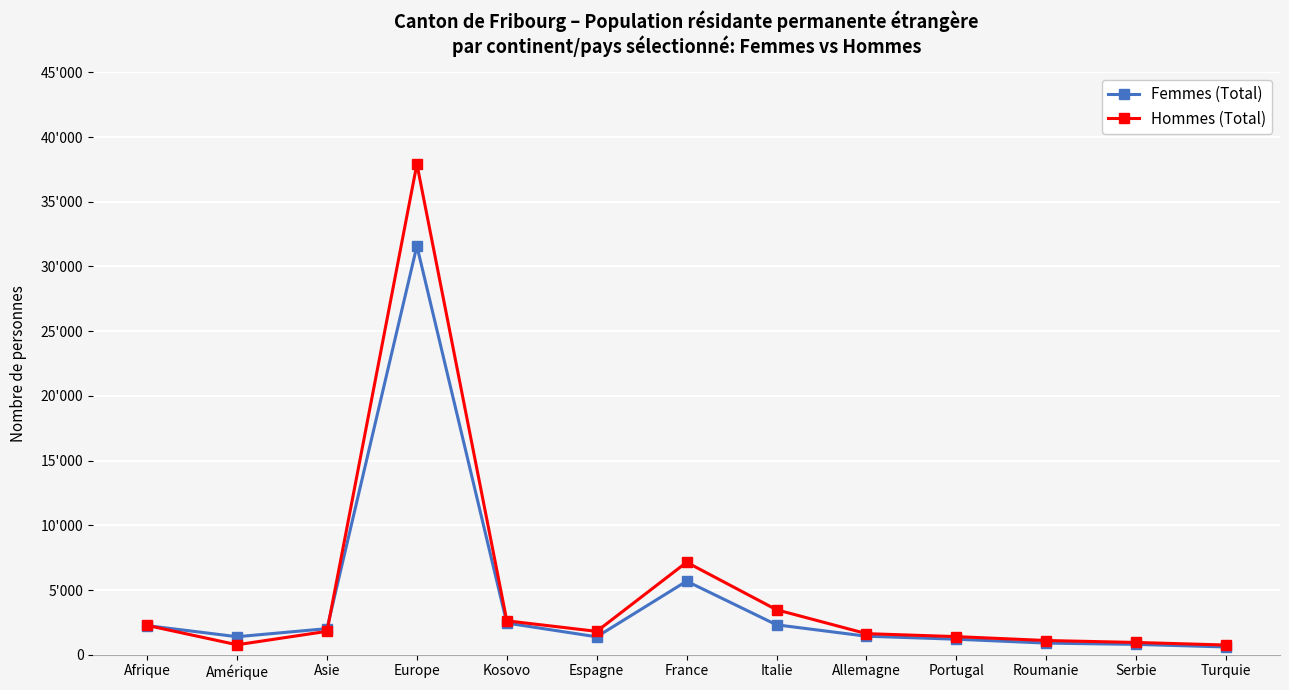

At Afrique, list the series in order from largest to smallest.

Hommes (Total), Femmes (Total)